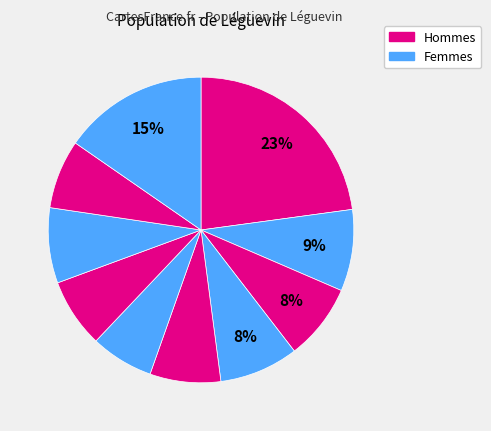

How many slices are in this pie chart?

10